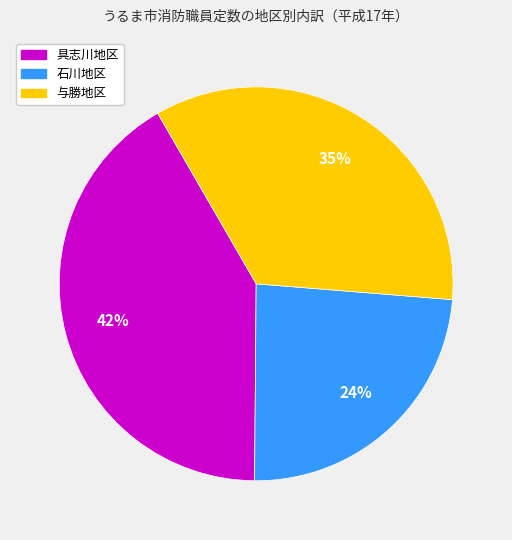

The 与勝地区 slice represents 43% of the pie. True or false?

False